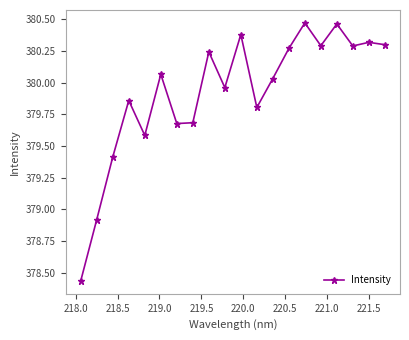

What is the value of the 5th point from the left?

379.6